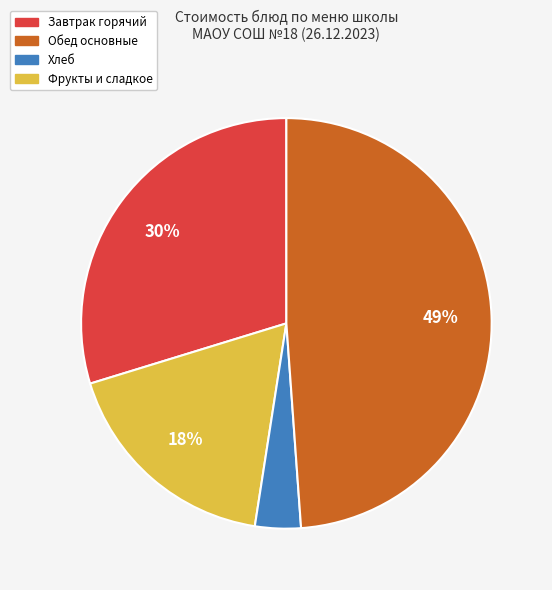

Is there any slice that represents more than half of the pie?

No